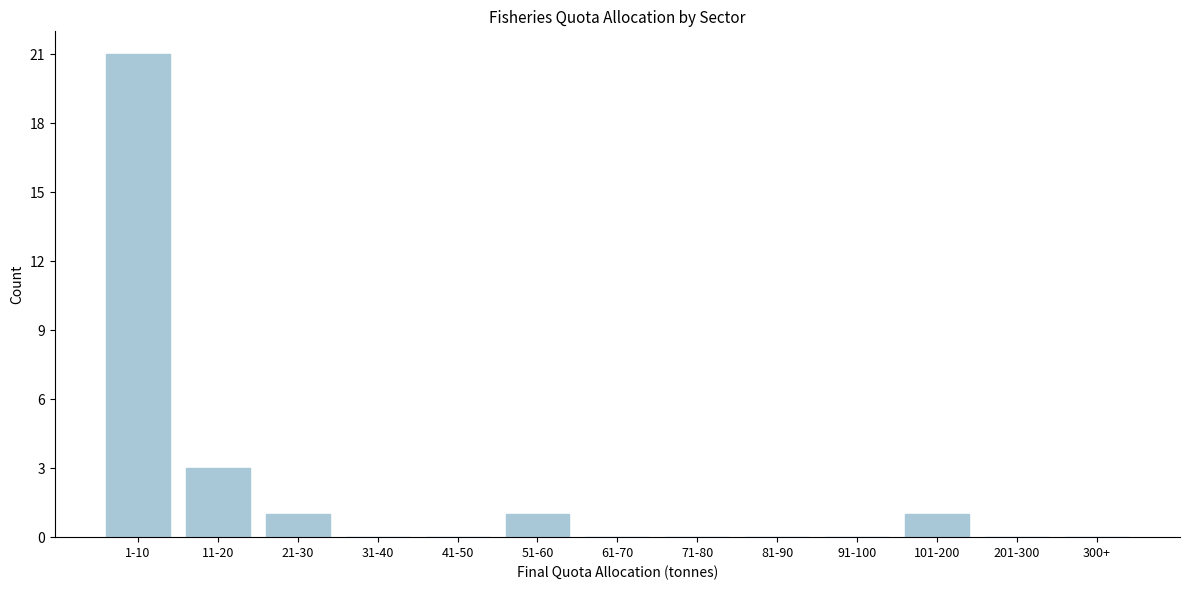

Reading left to right, extract all data points from this chart.

1-10=21	11-20=3	21-30=1	31-40=0	41-50=0	51-60=1	61-70=0	71-80=0	81-90=0	91-100=0	101-200=1	201-300=0	300+=0